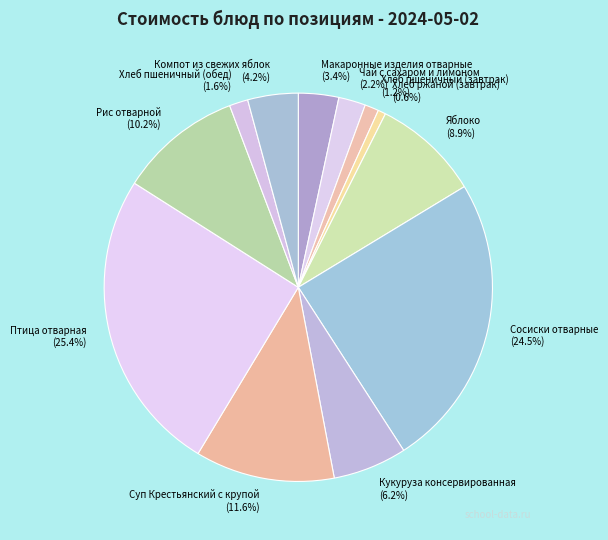

What is the smallest slice in the pie chart?

Хлеб ржаной (завтрак)